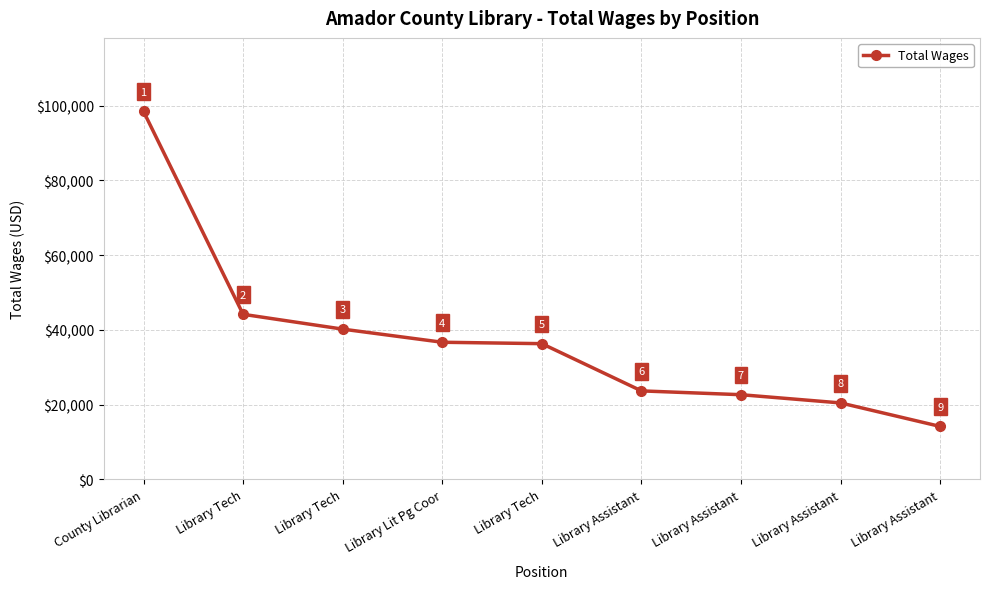

Between Library Assistant and Library Tech, which is larger?

Library Tech